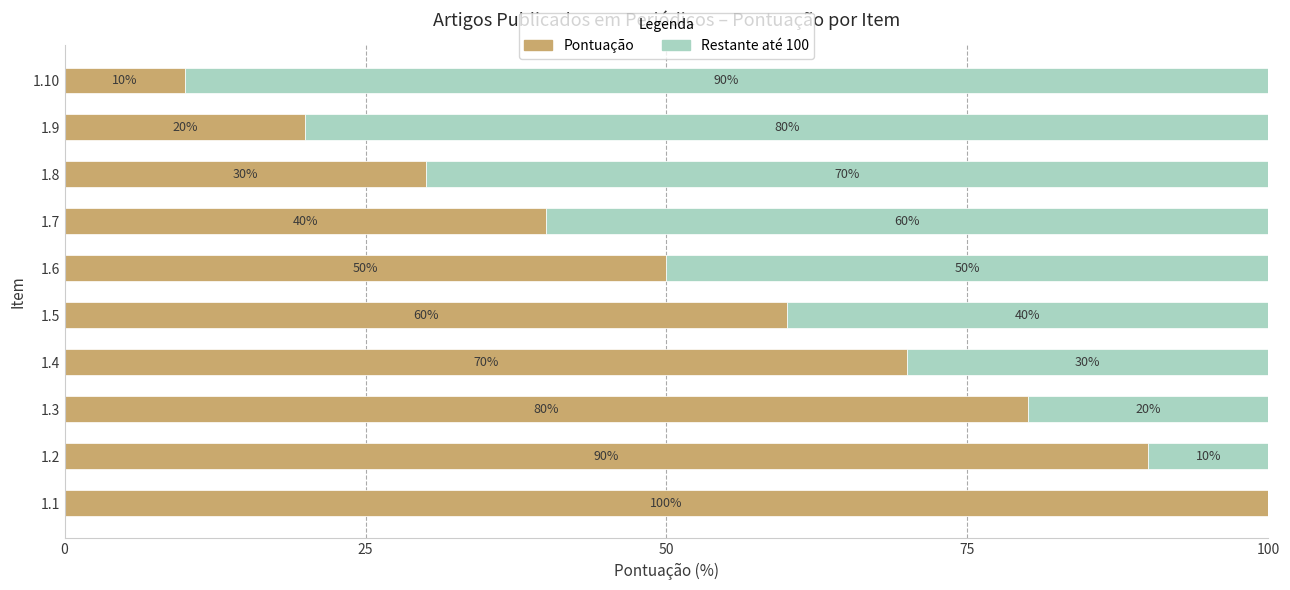

What is the sum of the Pontuação values at 1.1 and 1.5?

160